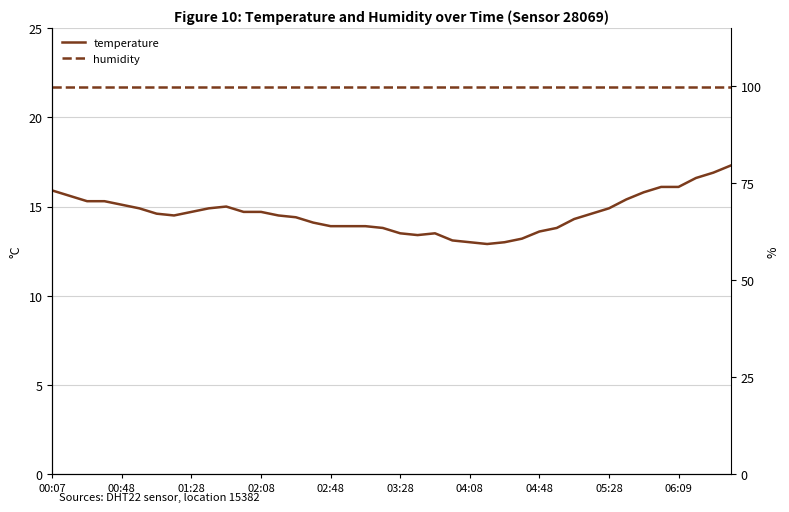

What is the value of the humidity point at the 5th from the left?

99.9